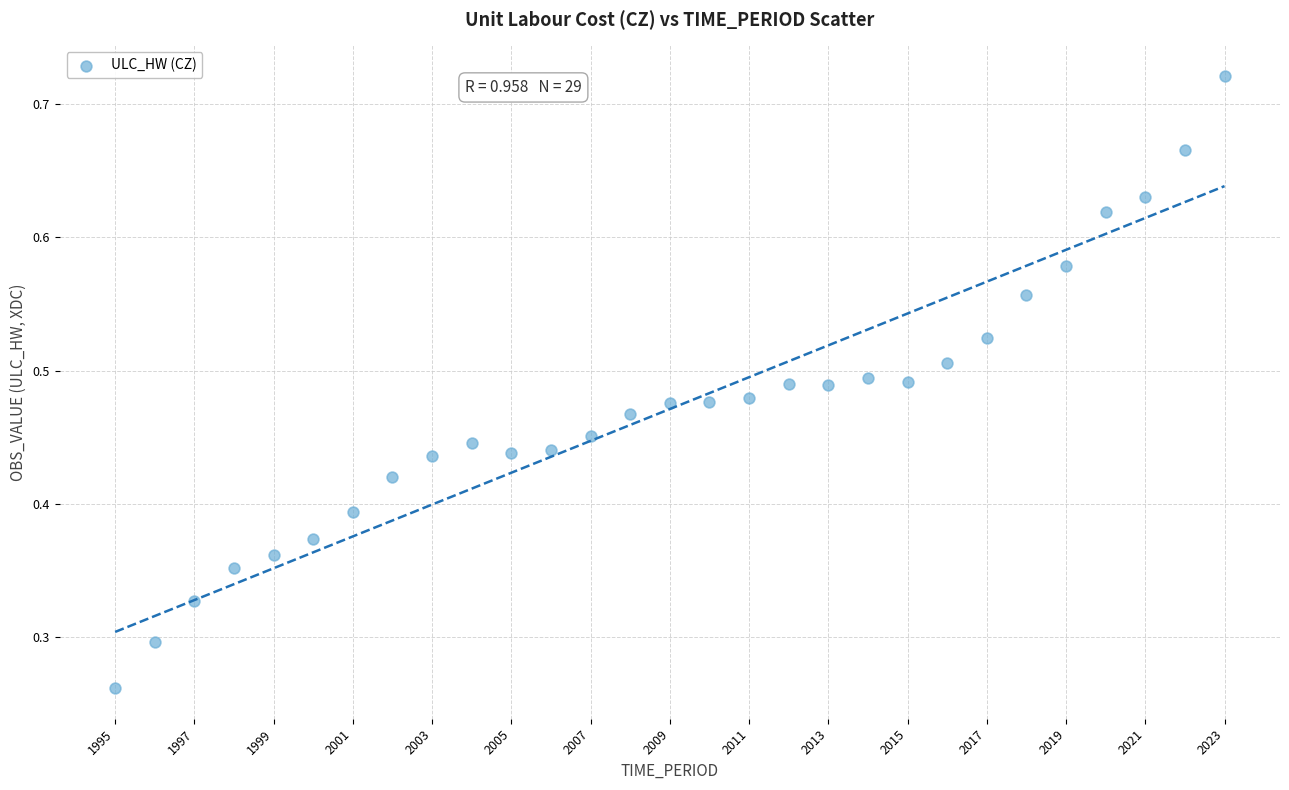

What is the range of X values (max minus min)?

28.0